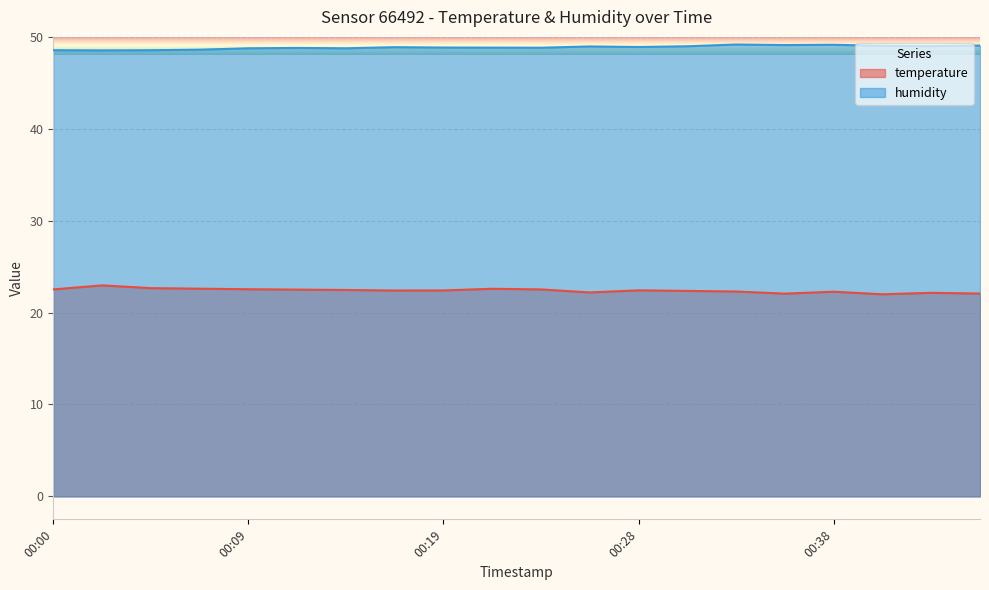

True or false: temperature and humidity intersect in this chart.

False